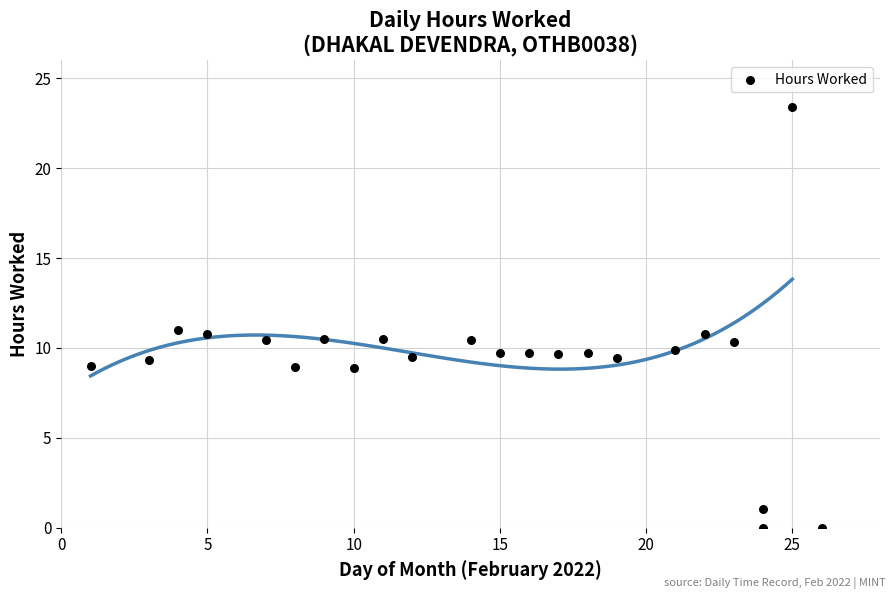

What is the range of X values (max minus min)?

25.0